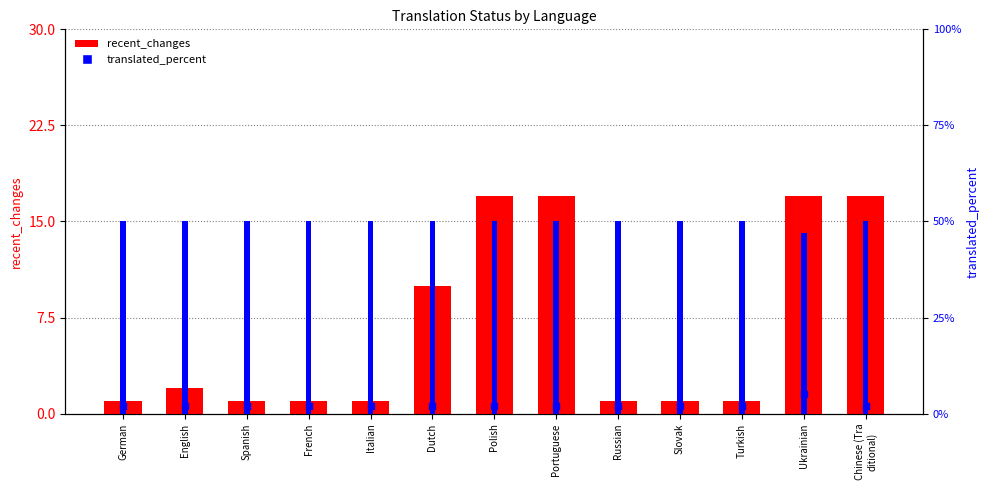

At how many categories does at least one series exceed 13?

4